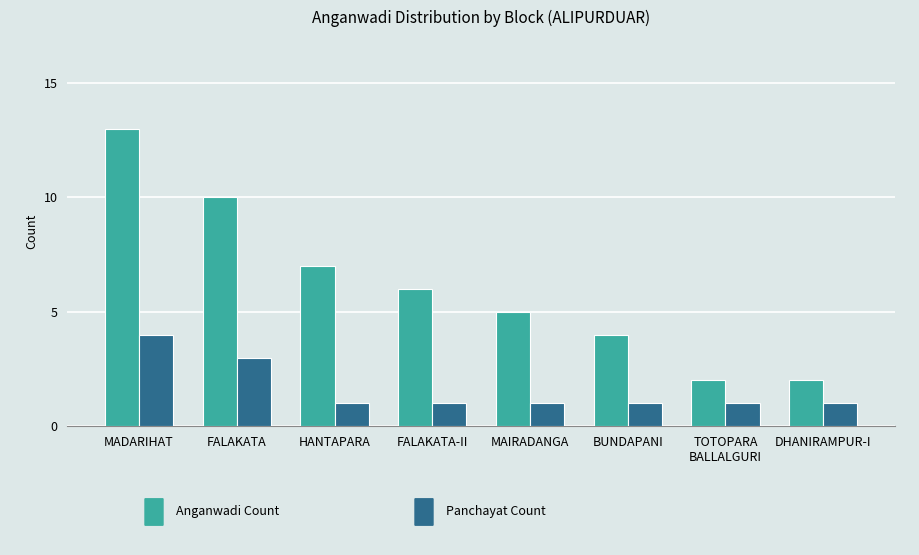

Reading left to right, list all the values displayed in this chart.

Anganwadi Count: MADARIHAT=13	FALAKATA=10	HANTAPARA=7	FALAKATA-II=6	MAIRADANGA=5	BUNDAPANI=4	TOTOPARA
BALLALGURI=2	DHANIRAMPUR-I=2
Panchayat Count: MADARIHAT=4	FALAKATA=3	HANTAPARA=1	FALAKATA-II=1	MAIRADANGA=1	BUNDAPANI=1	TOTOPARA
BALLALGURI=1	DHANIRAMPUR-I=1